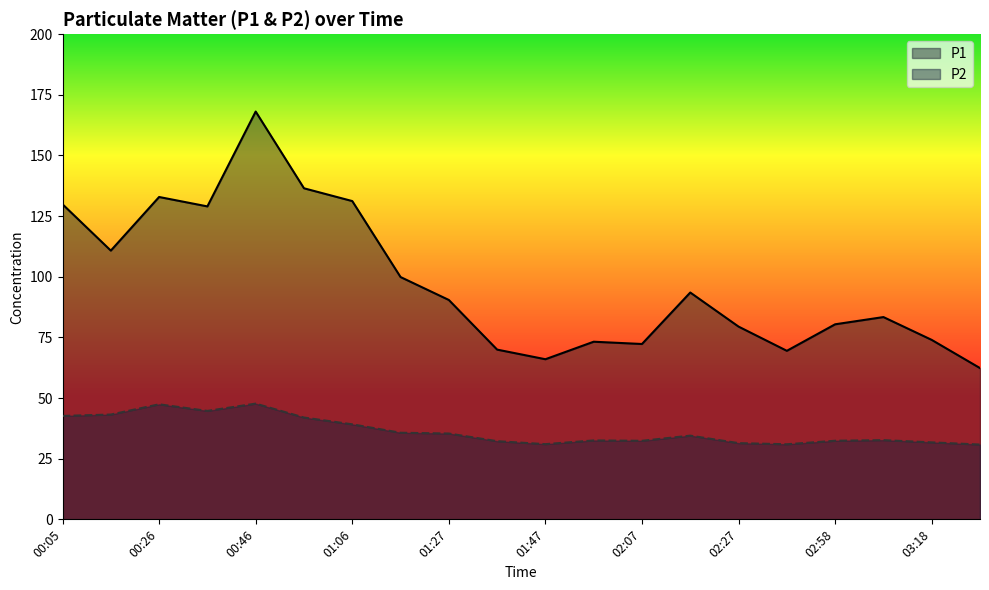

Rank the series by their average value, from highest to lowest.

P1, P2